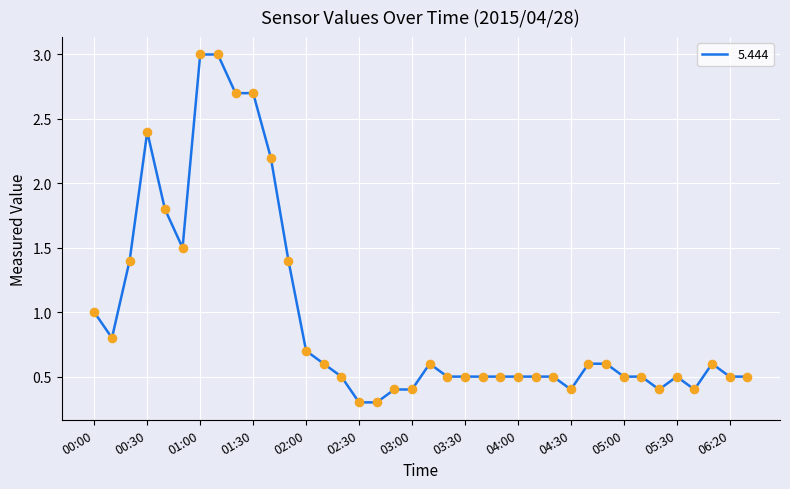

What is the difference between the maximum and minimum values?

2.7